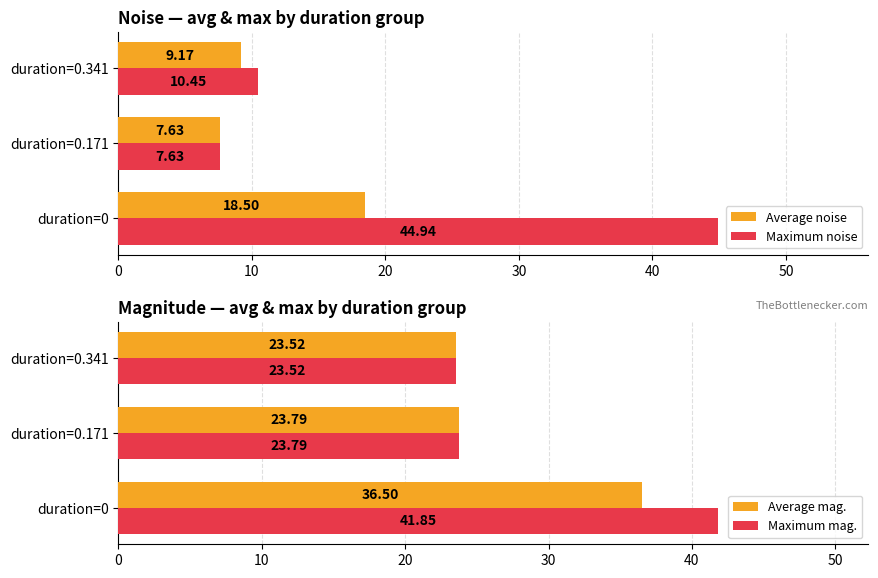

What is the minimum value shown in the chart?

7.6